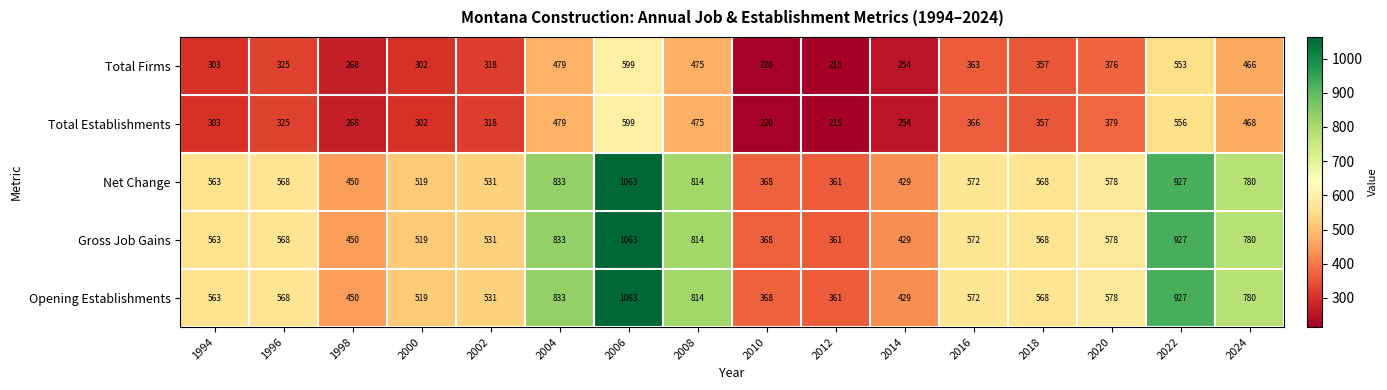

True or false: Total Firms has a value of 449 at 2000.

False